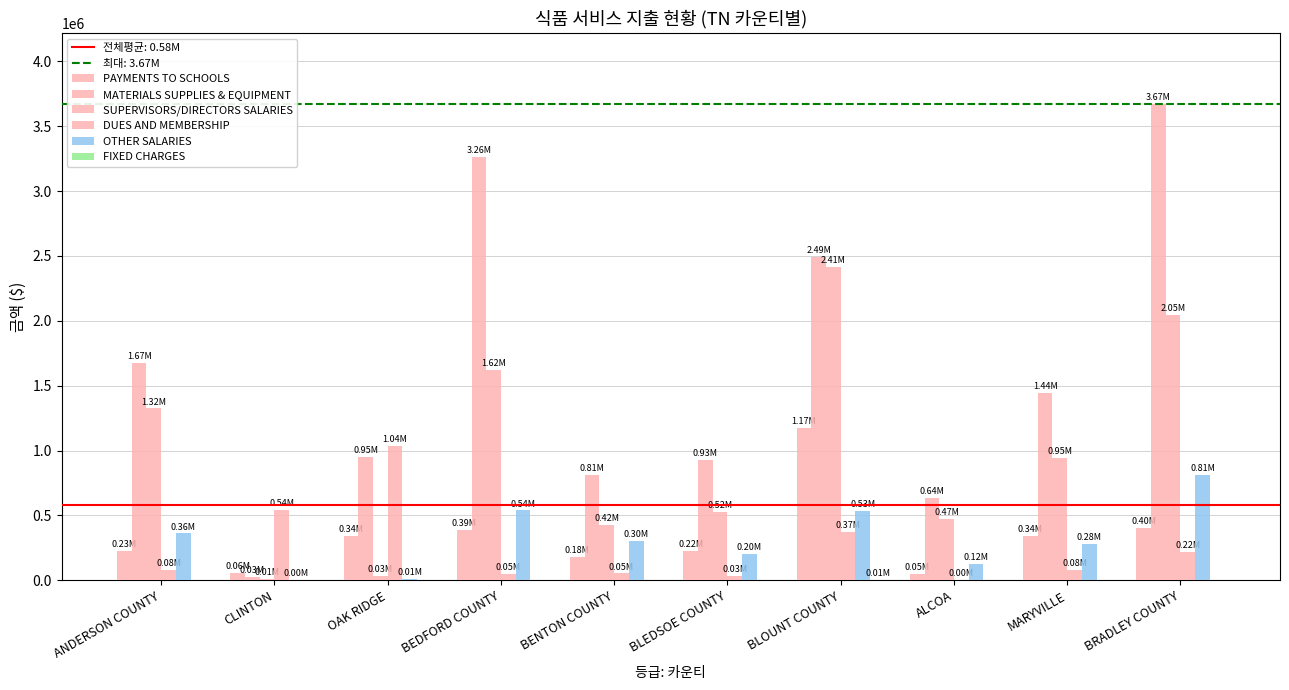

Count the number of categories in the chart.

10